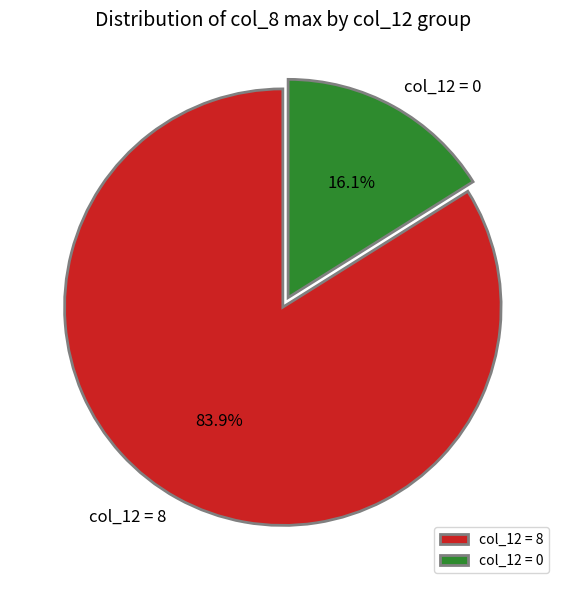

What portion of the pie excludes col_12 = 8?

16.1%